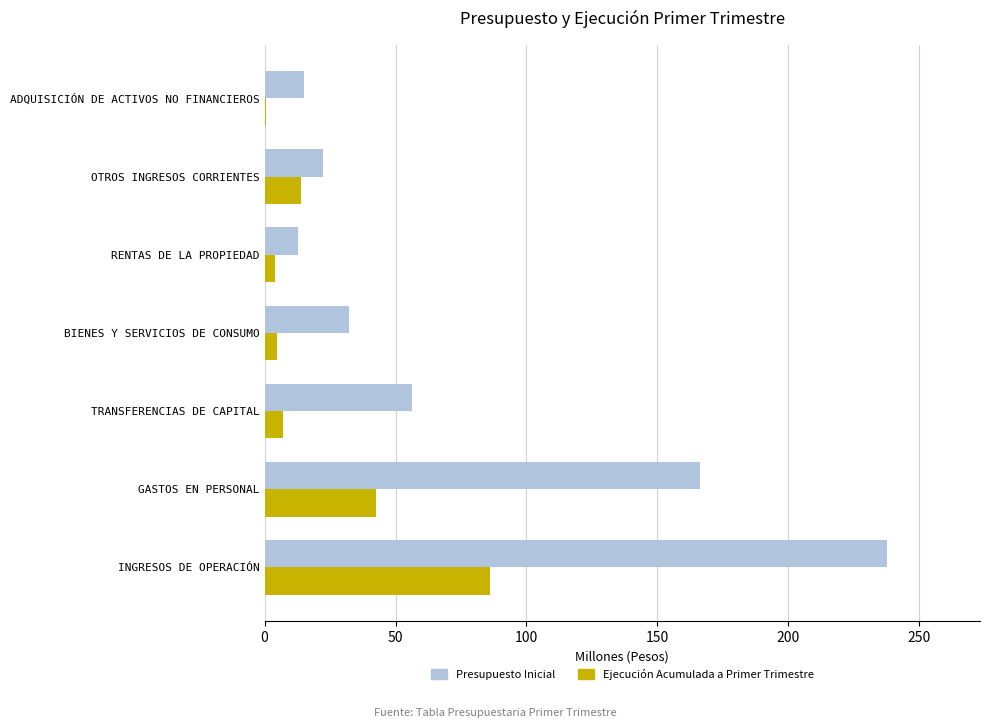

Which label corresponds to the largest value in the chart?

INGRESOS DE OPERACIÓN